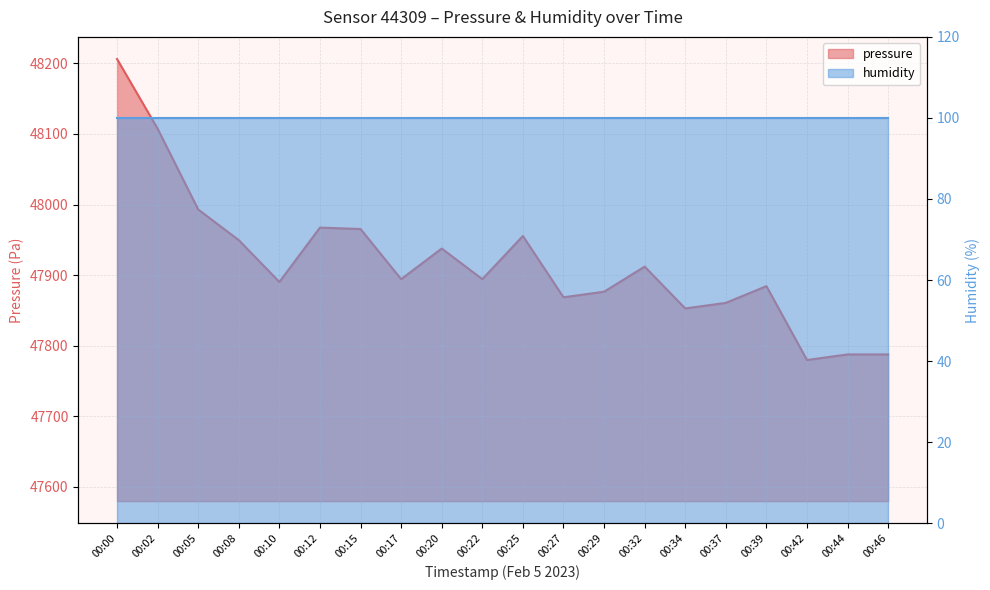

The value at 00:00 is 48206.3. True or false?

True